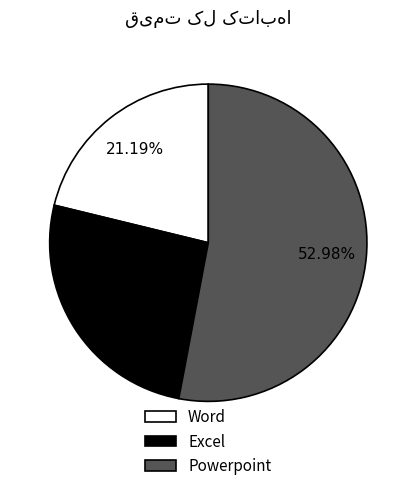

Is there a majority slice in this chart?

Yes